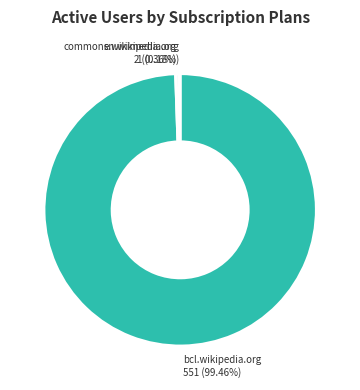

Combined, do commons.wikimedia.org and bcl.wikipedia.org account for over 50%?

Yes